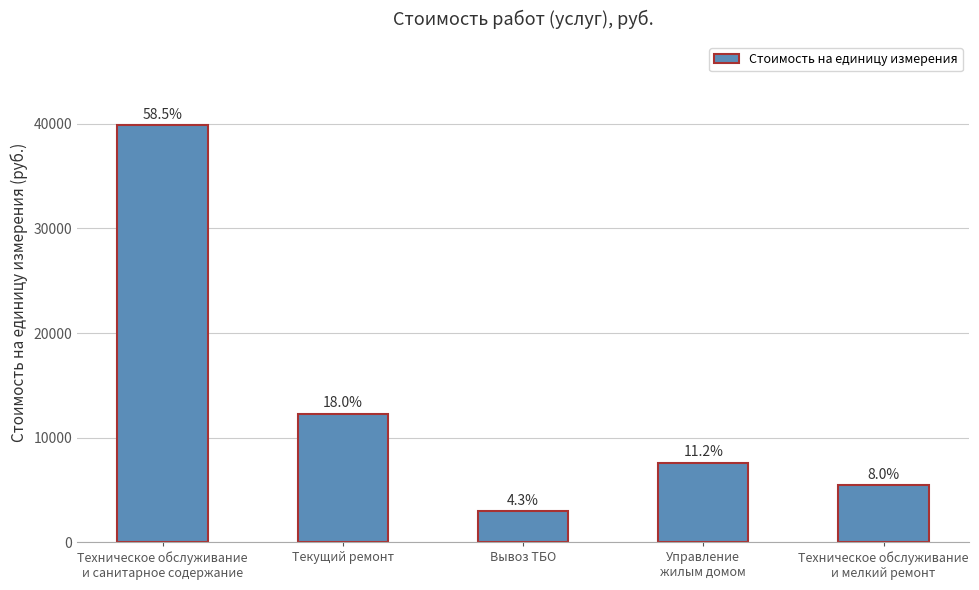

What is the change in value from Техническое обслуживание
и санитарное содержание to Техническое обслуживание
и мелкий ремонт?

-34385.2